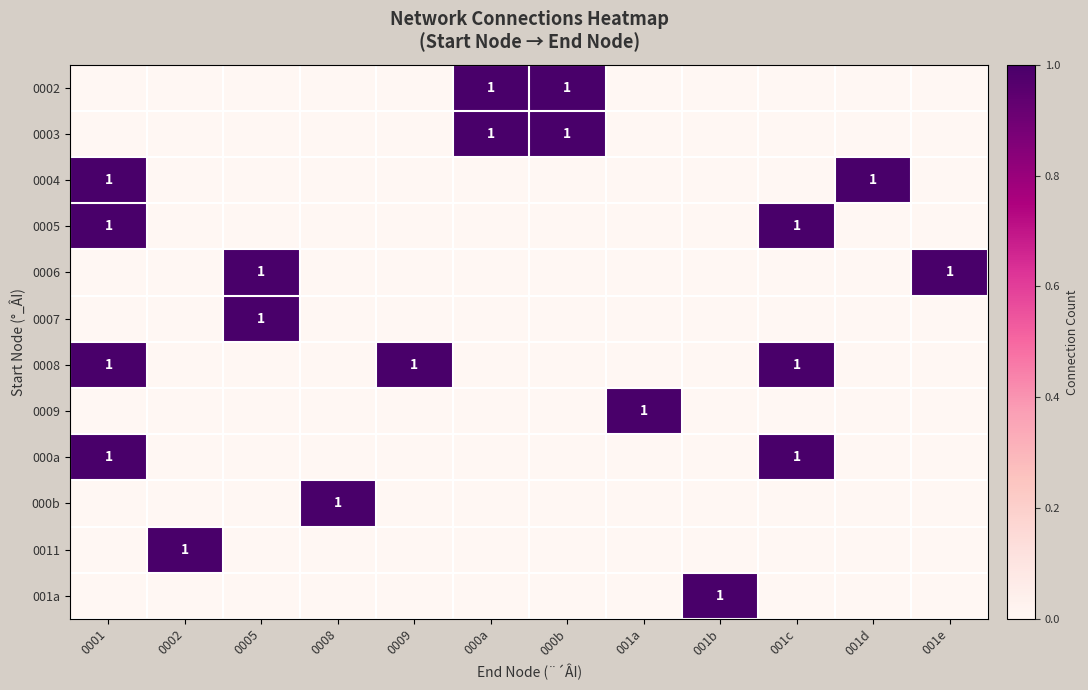

The 0009 series shows 1 at 001a. True or false?

True